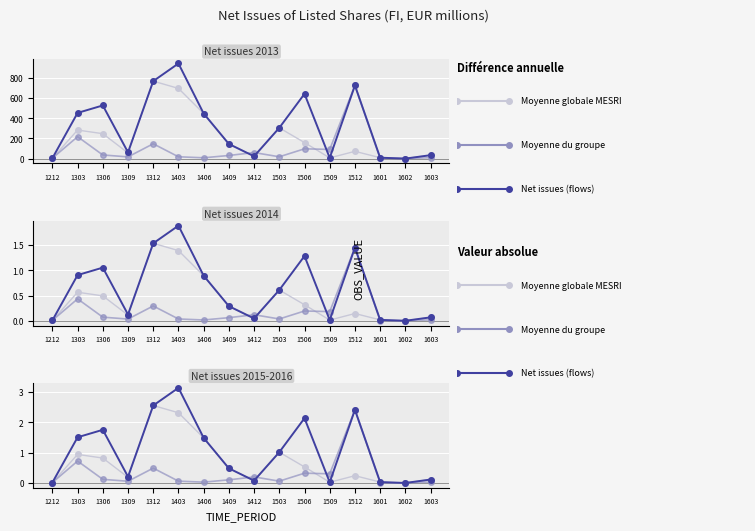

The value at 2013-02 is 72. True or false?

False